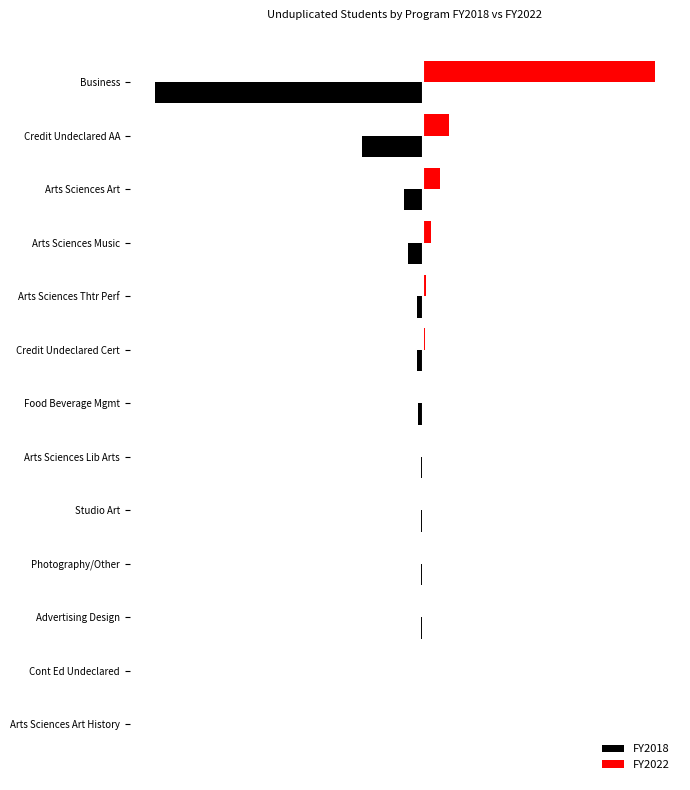

Where does the FY2018 series first go above -54?

Arts Sciences Lib Arts